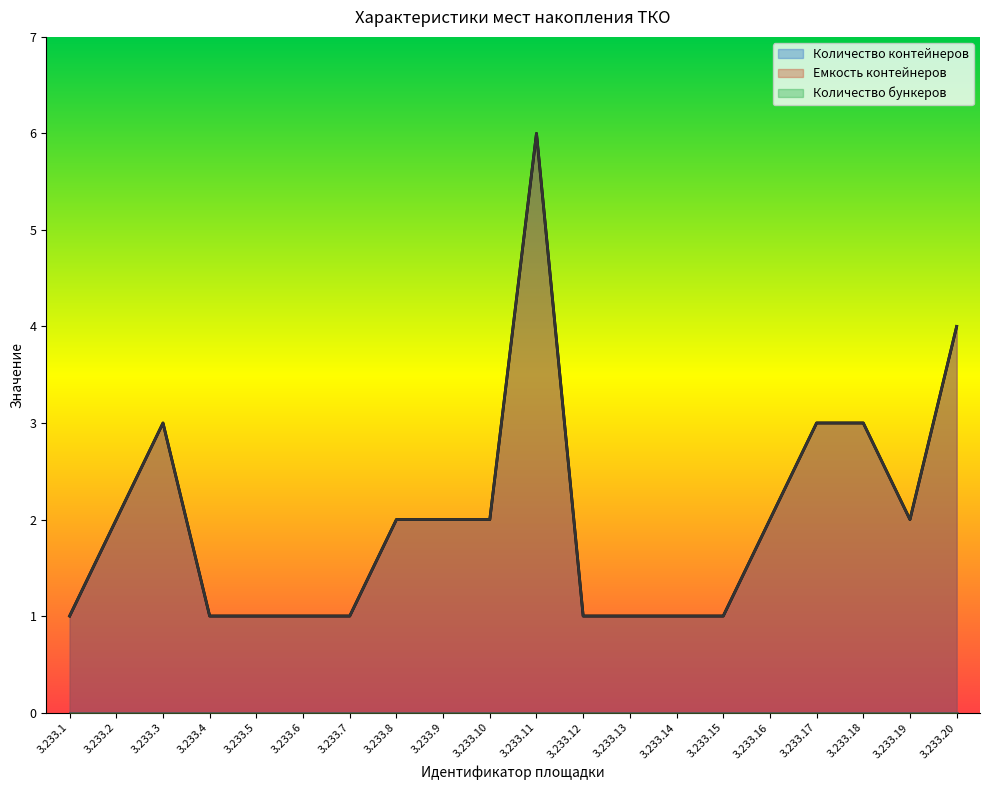

How many lines are shown in the chart?

3